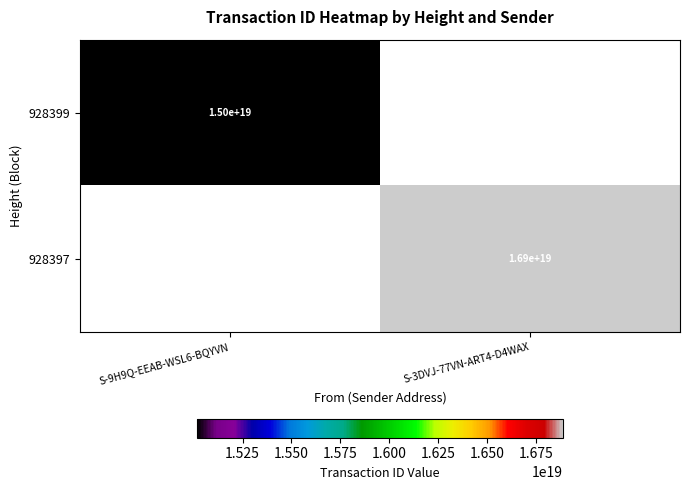

True or false: 928397 has a value of 25327757589621583872 at S-3DVJ-77VN-ART4-D4WAX.

False